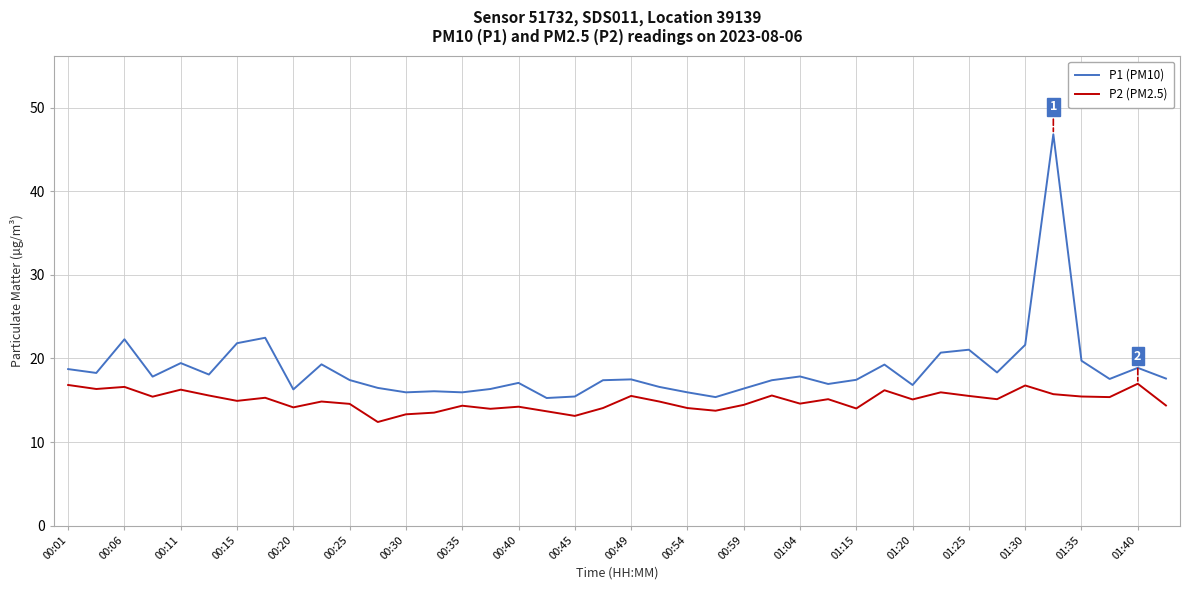

Which series has the largest range (max minus min)?

P1 (PM10)